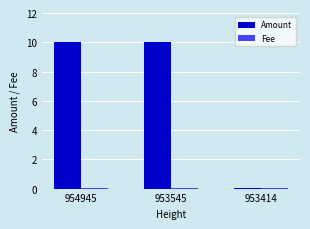

What is the sum of all Amount values?

20.0